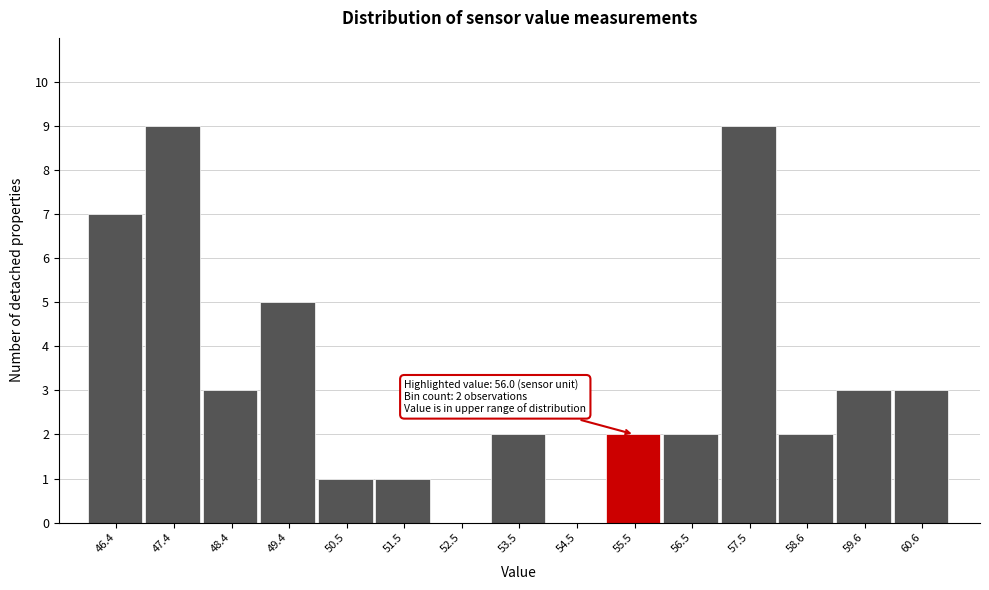

Reading right to left, extract all data points from this chart.

60.6=3	59.6=3	58.6=2	57.5=9	56.5=2	55.5=2	54.5=0	53.5=2	52.5=0	51.5=1	50.5=1	49.4=5	48.4=3	47.4=9	46.4=7